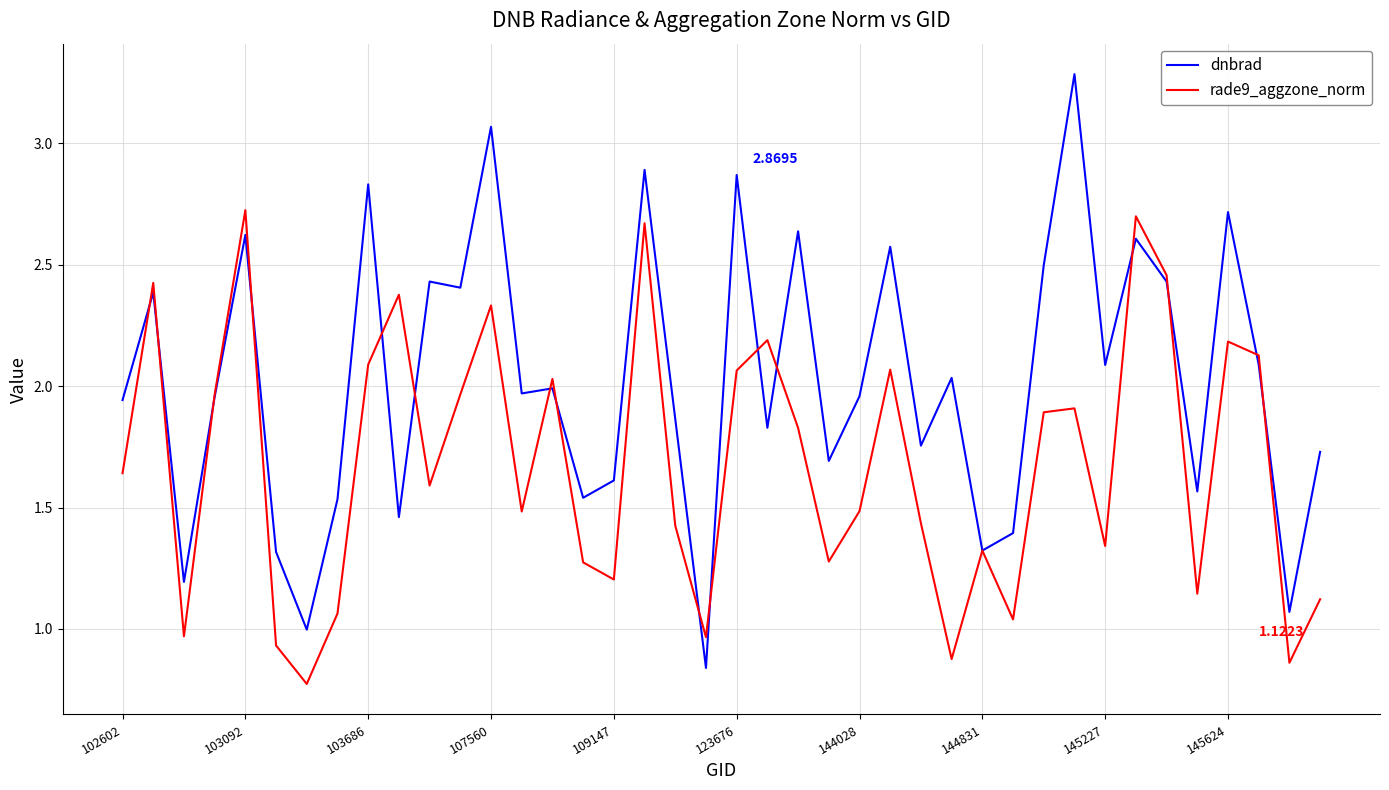

Which series has the largest range (max minus min)?

dnbrad